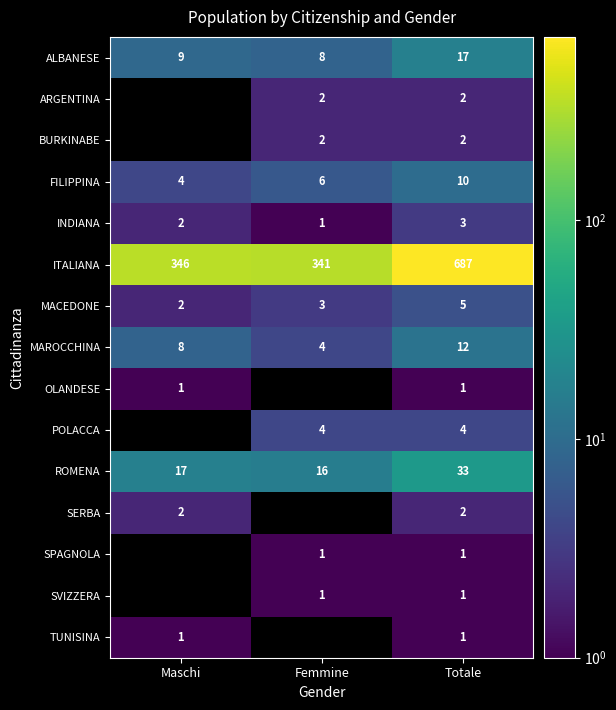

At which label does MAROCCHINA reach its peak?

Totale